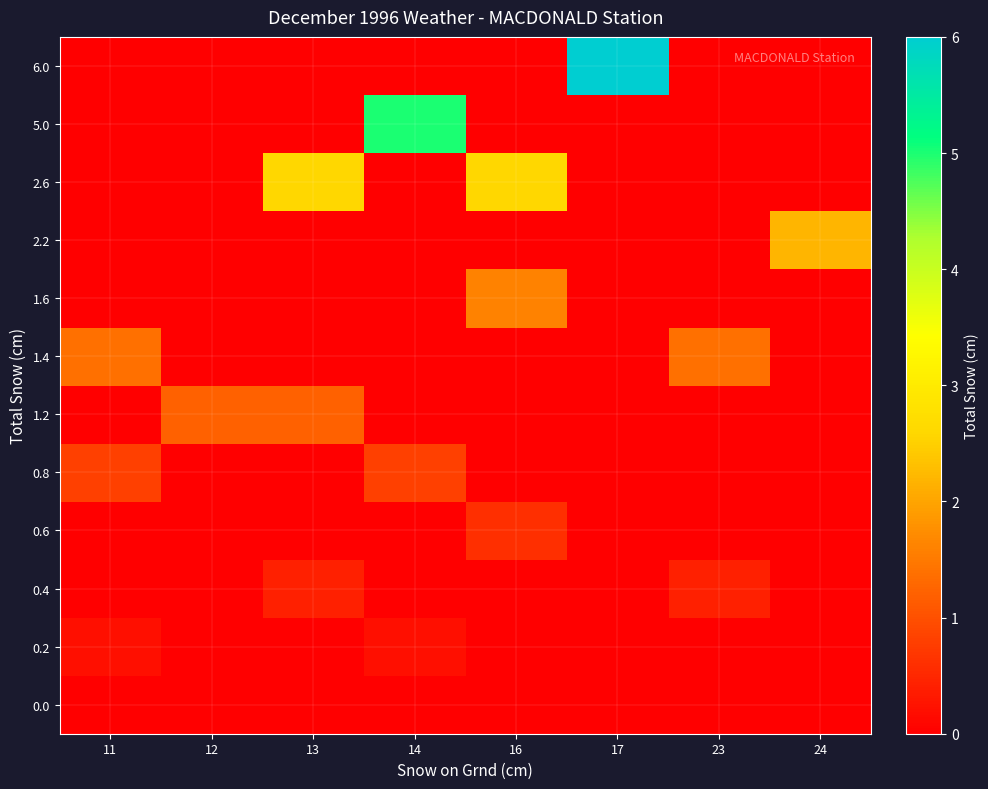

At how many categories does at least one series exceed 2?

5